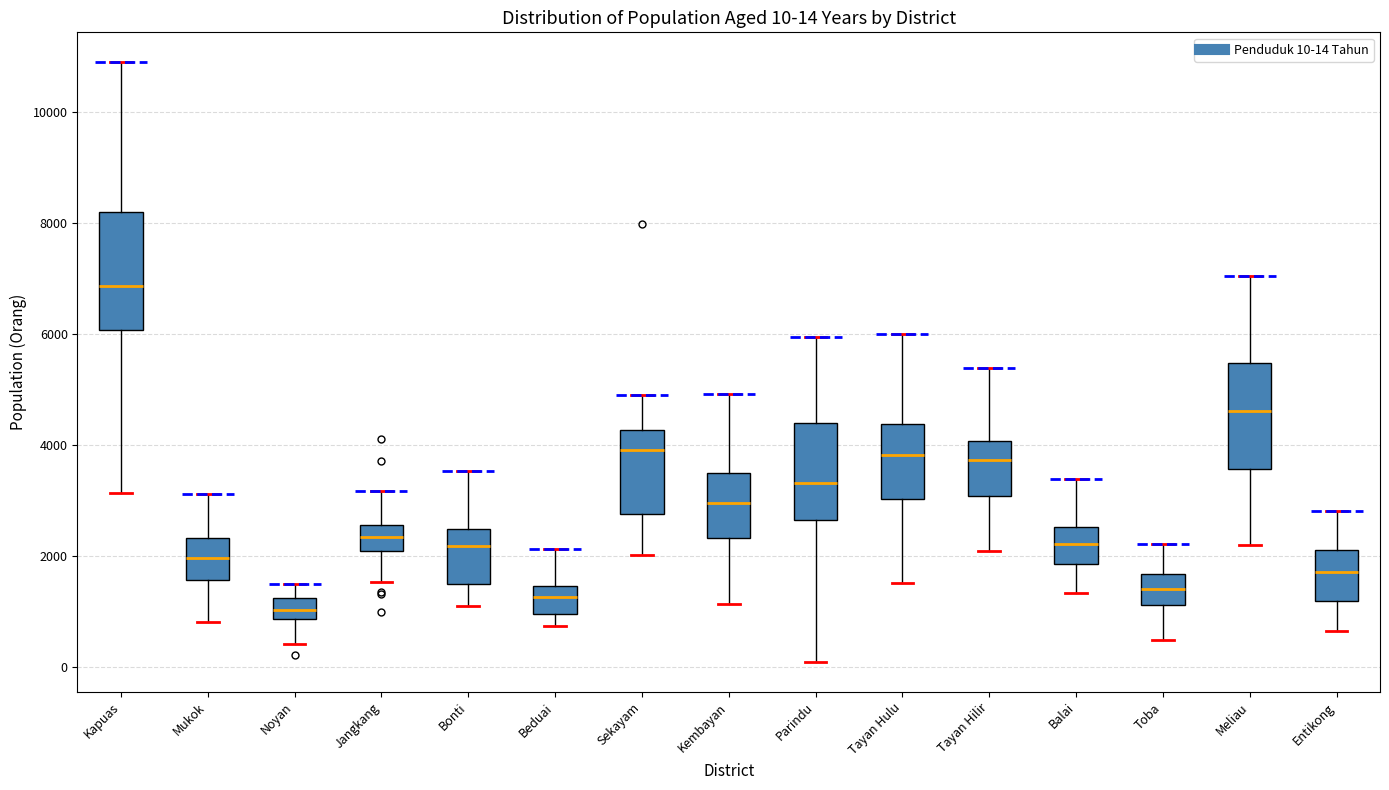

Comparing the boxes themselves (not the whiskers), which one is the tallest?

Kapuas